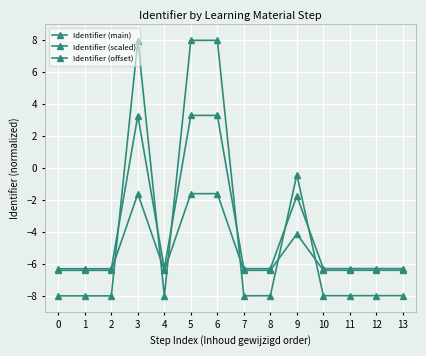

How many interior local valleys does the Identifier (offset) series have?

3